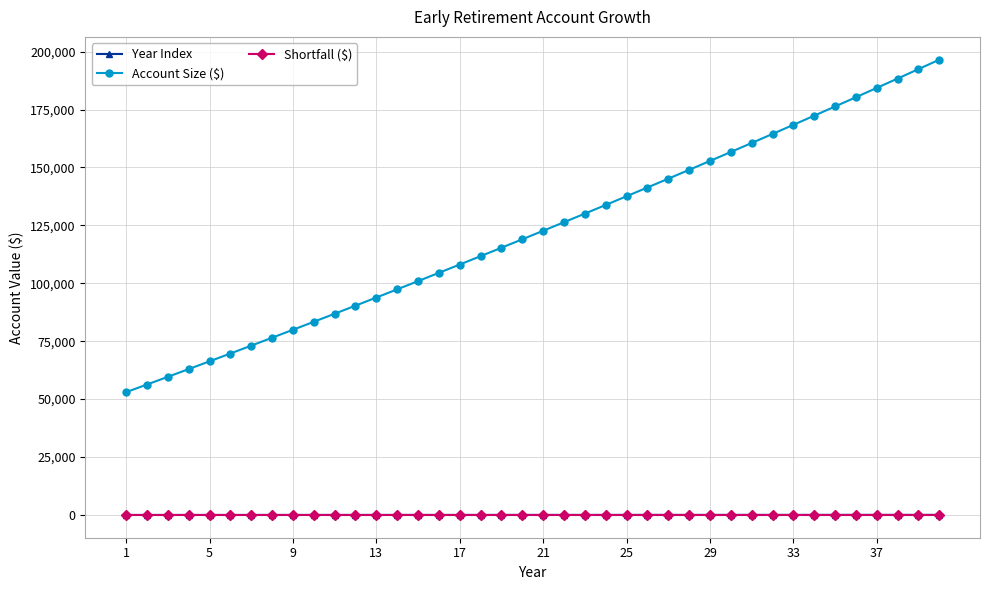

Which series has the widest spread of values?

Account Size ($)